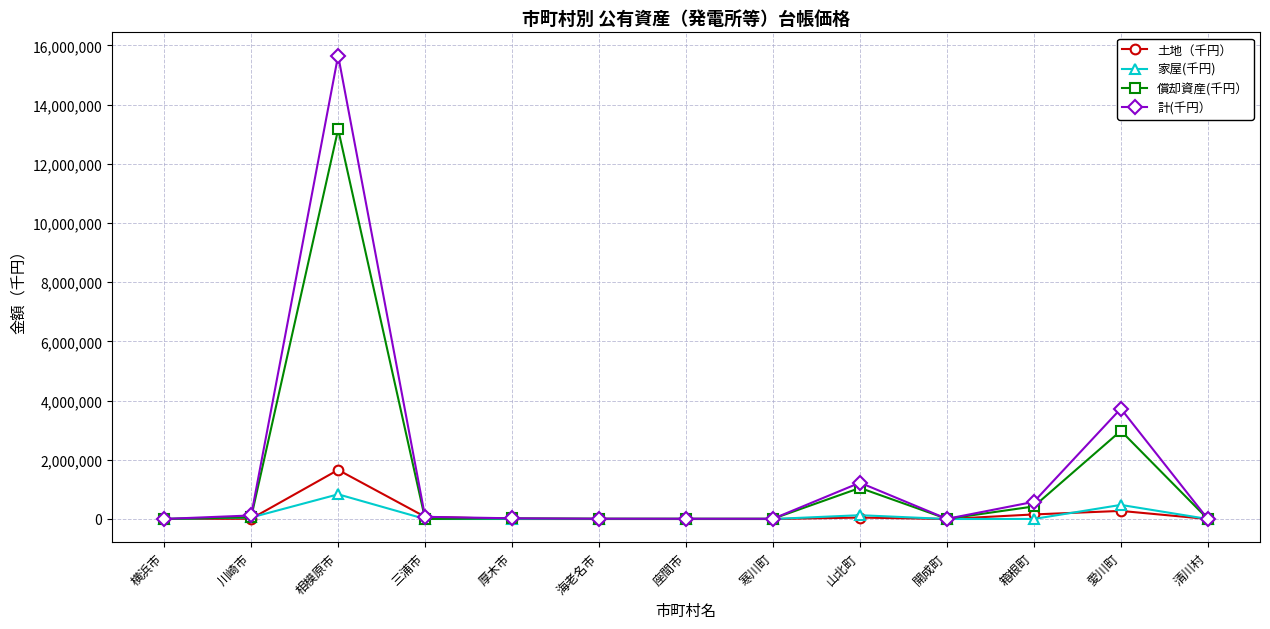

What is the difference between the second highest and minimum values in the 家屋(千円) series?

476251